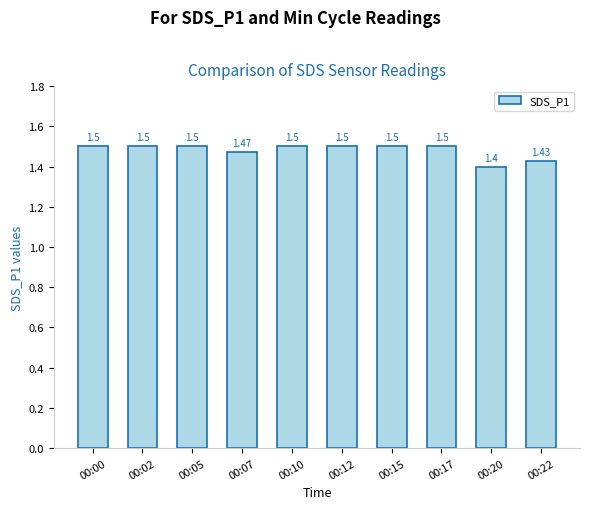

Is it true that the value at 00:15 is 1.5?

True